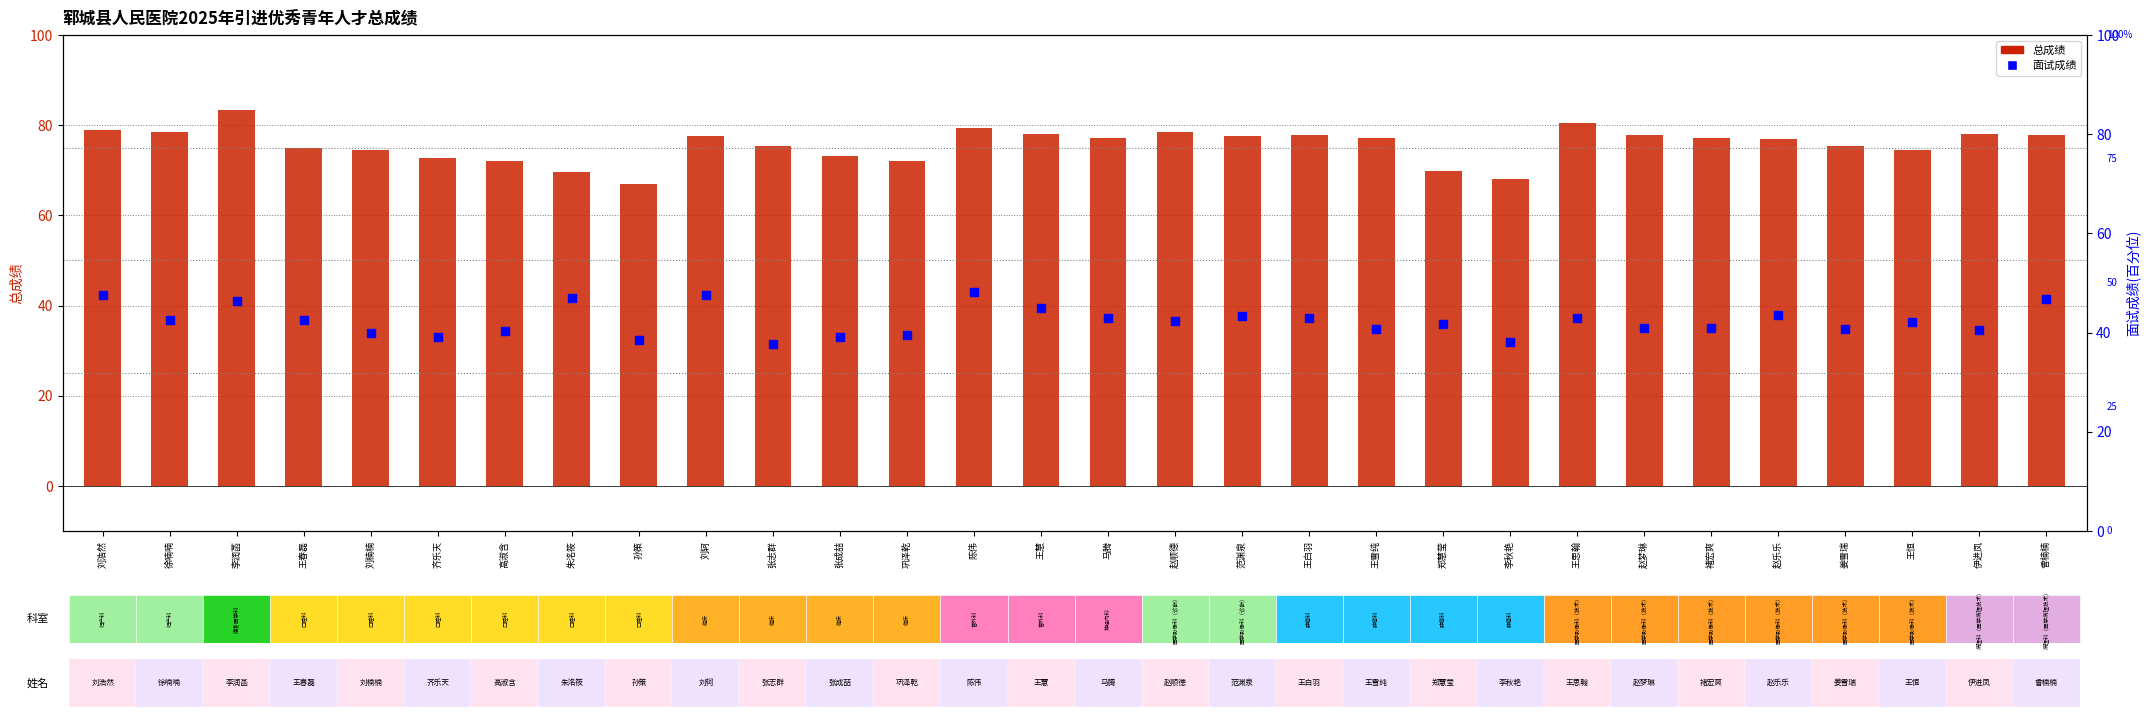

At how many categories does at least one series exceed 46?

30